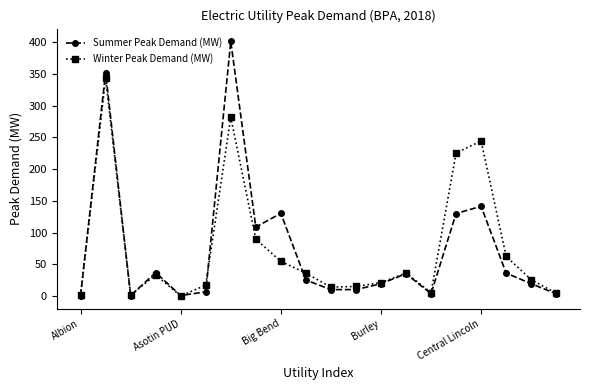

List the series in order of their peak value, highest first.

Summer Peak Demand (MW), Winter Peak Demand (MW)